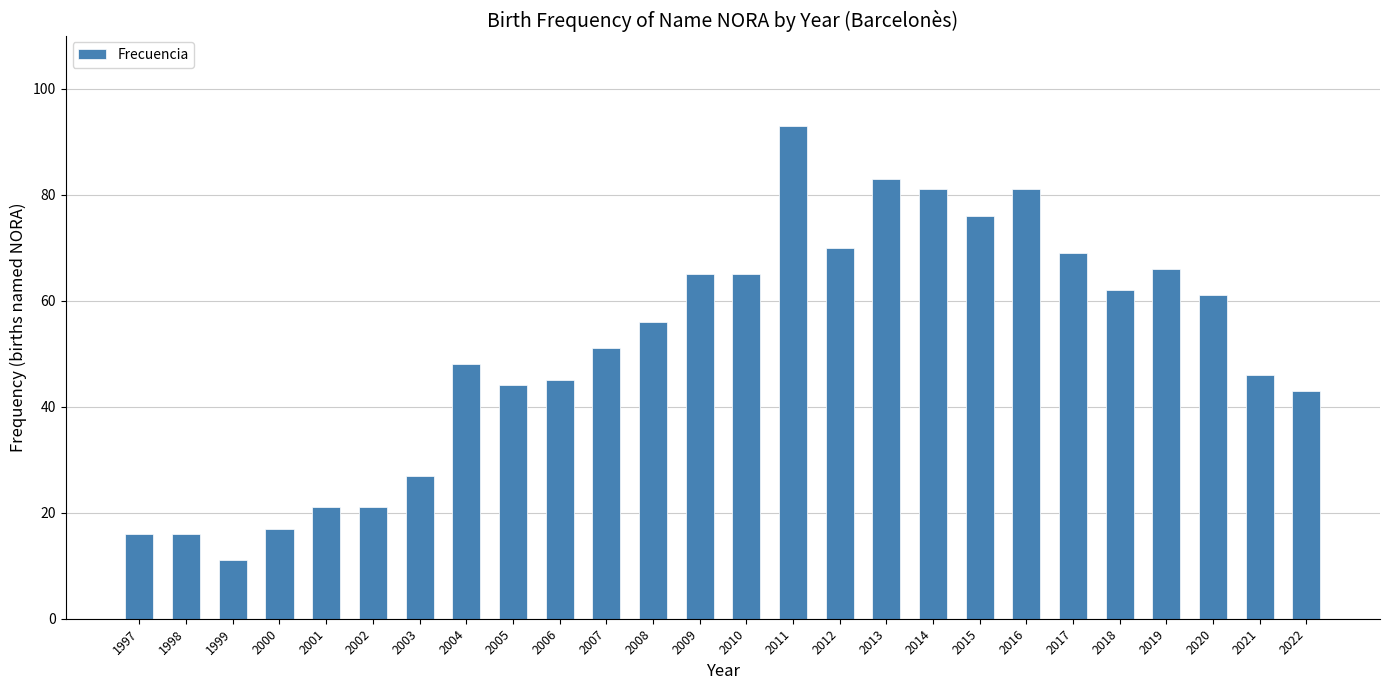

Reading right to left, extract all data points from this chart.

2022=43	2021=46	2020=61	2019=66	2018=62	2017=69	2016=81	2015=76	2014=81	2013=83	2012=70	2011=93	2010=65	2009=65	2008=56	2007=51	2006=45	2005=44	2004=48	2003=27	2002=21	2001=21	2000=17	1999=11	1998=16	1997=16